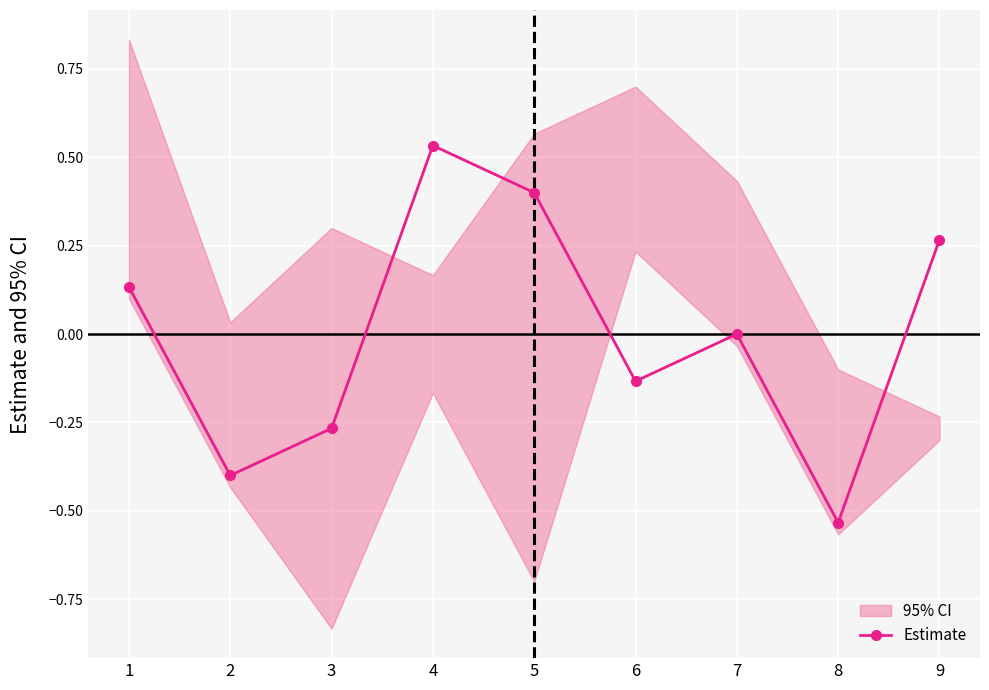

How many categories are shown in the chart?

9